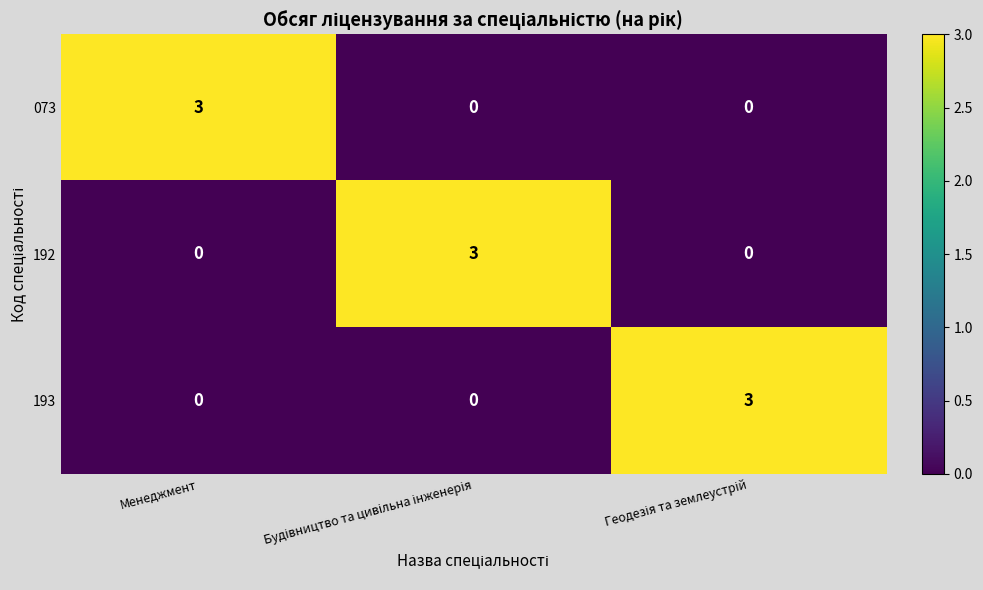

What is the spread (max minus min) of values at Менеджмент?

3